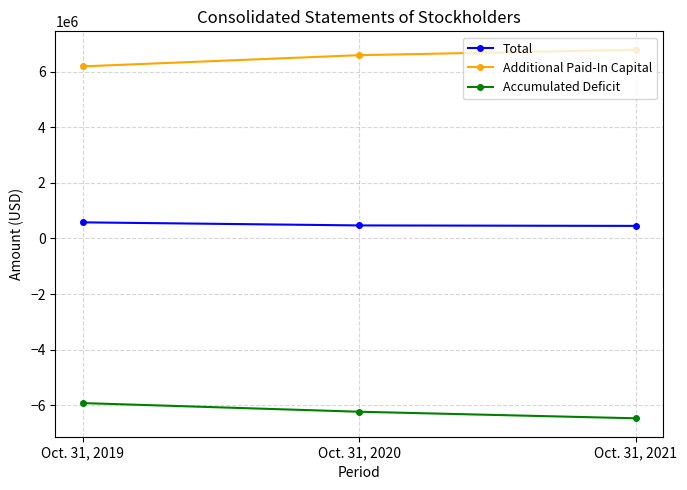

What is the spread (max minus min) of values at Oct. 31, 2020?

12829590